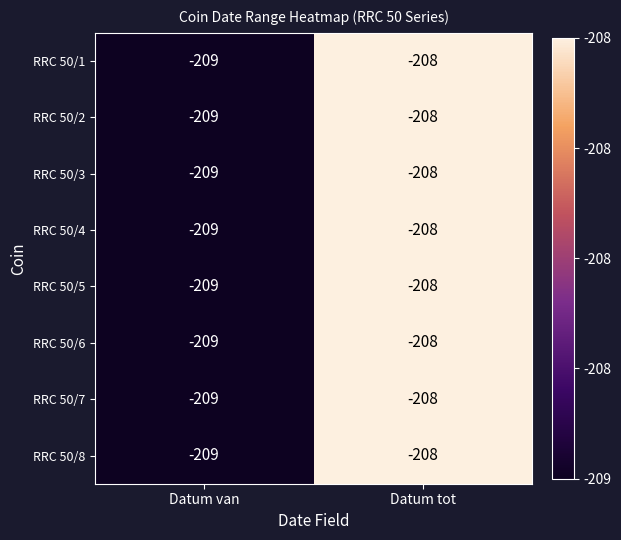

Where is RRC 50/8 nearest to the value -208?

Datum tot